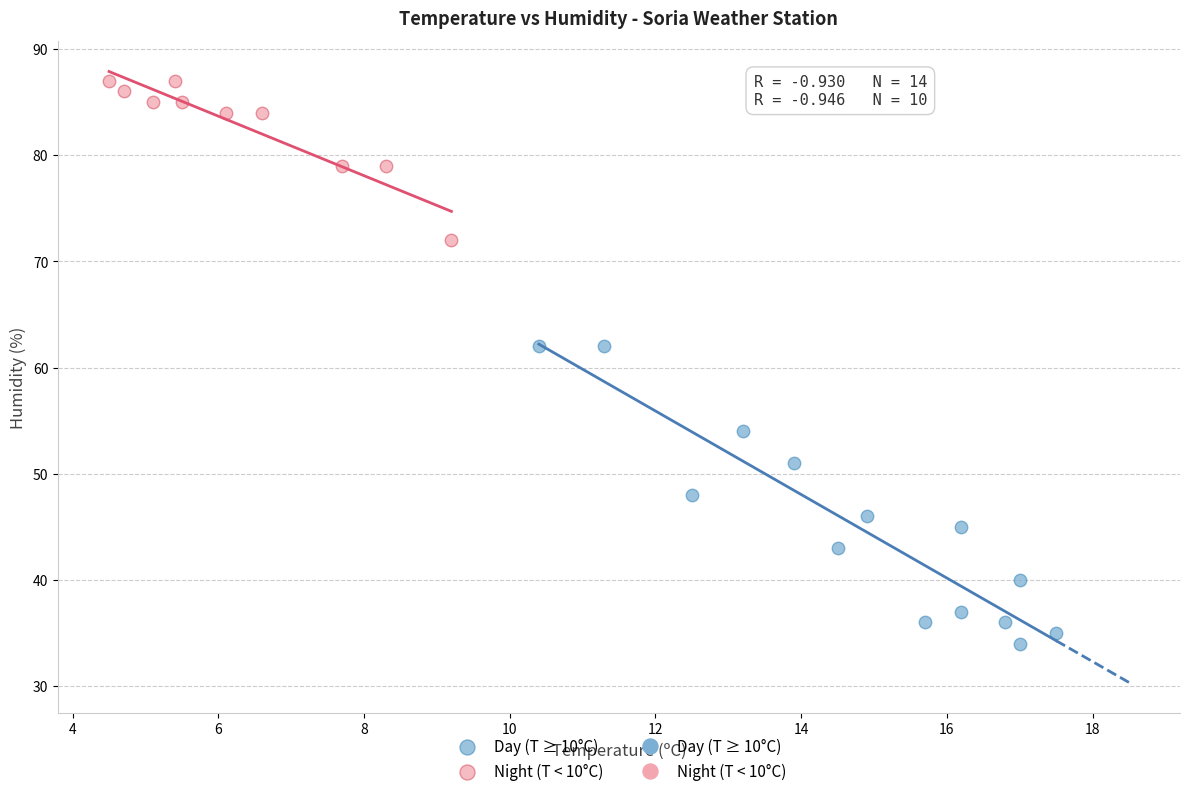

Which series has the largest Y range (max minus min)?

Day (T ≥ 10°C)